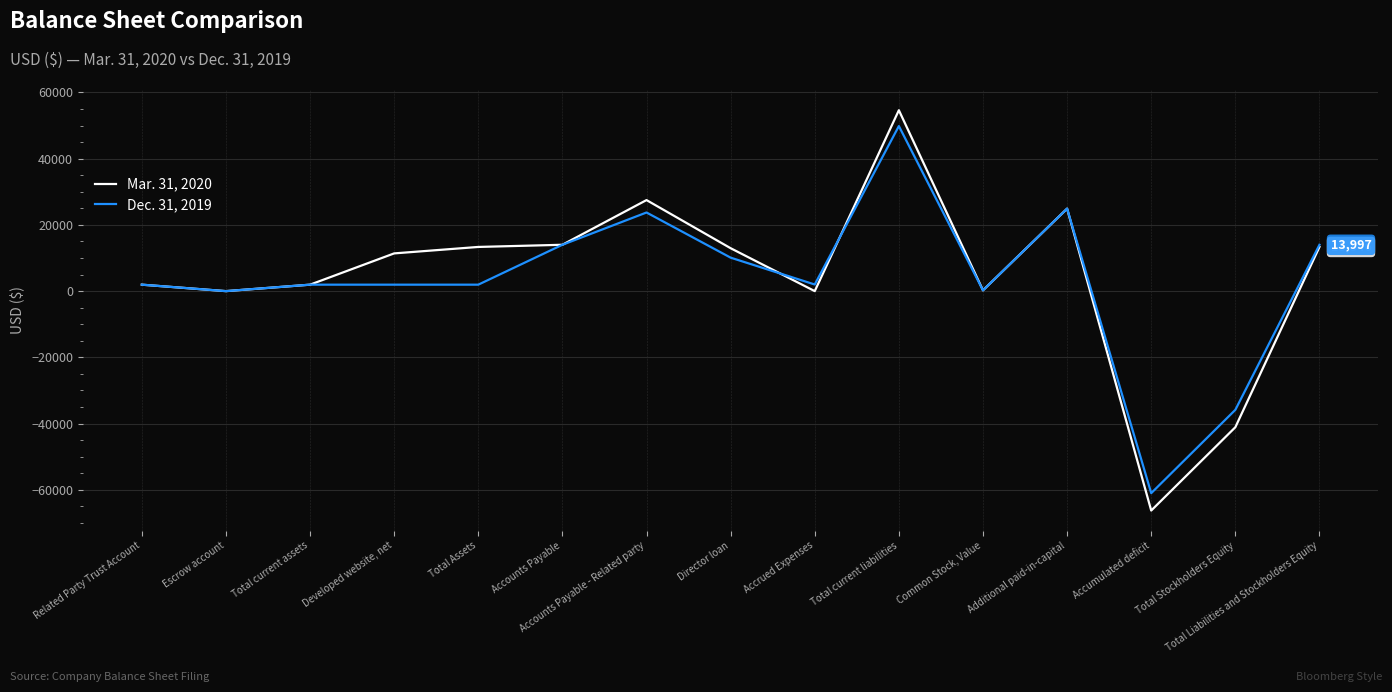

Does the chart display data point markers on the line(s)?

No